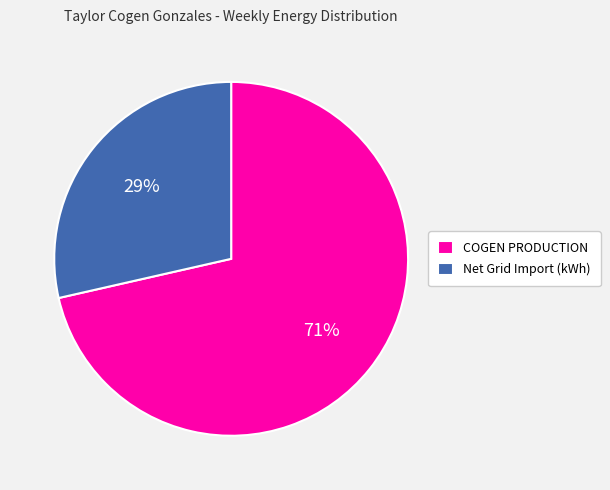

To the nearest percent, what is the combined percentage of Net Grid Import (kWh) and COGEN PRODUCTION?

100%